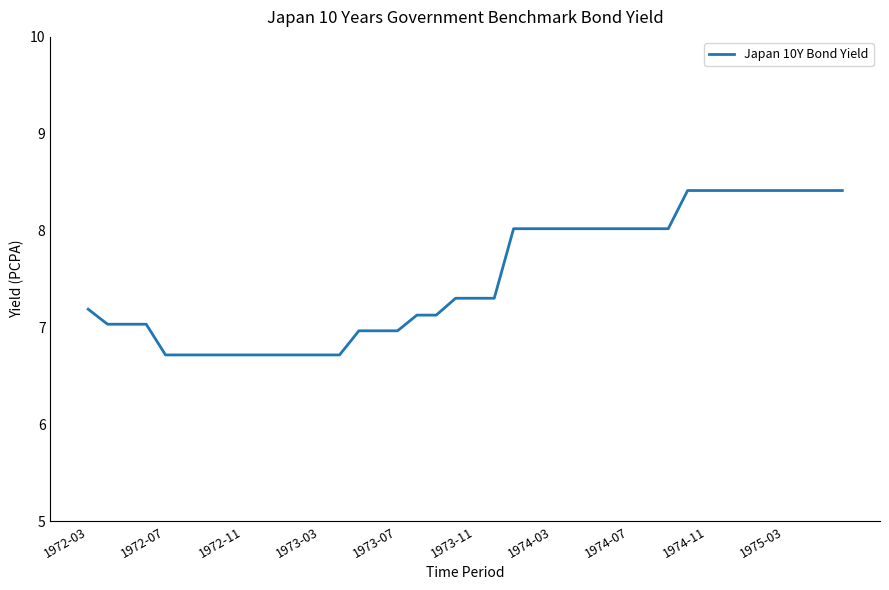

Reading left to right, transcribe all the data shown in this chart.

7.2	7.0	7.0	7.0	6.7	6.7	6.7	6.7	6.7	6.7	6.7	6.7	6.7	6.7	7.0	7.0	7.0	7.1	7.1	7.3	7.3	7.3	8.0	8.0	8.0	8.0	8.0	8.0	8.0	8.0	8.0	8.4	8.4	8.4	8.4	8.4	8.4	8.4	8.4	8.4